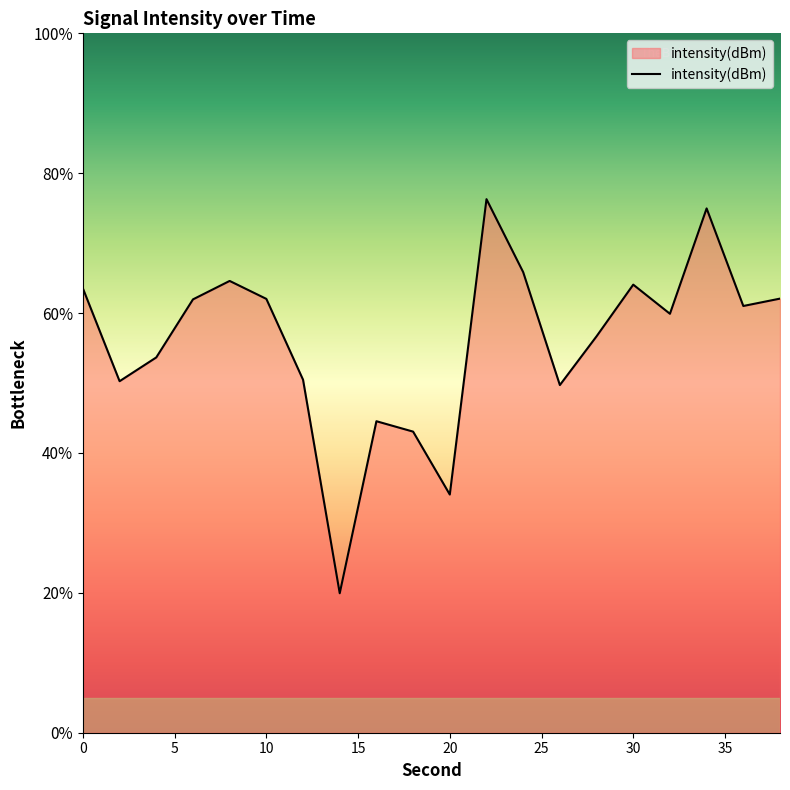

How many points are lower than both their immediate neighbors (excluding endpoints)?

6